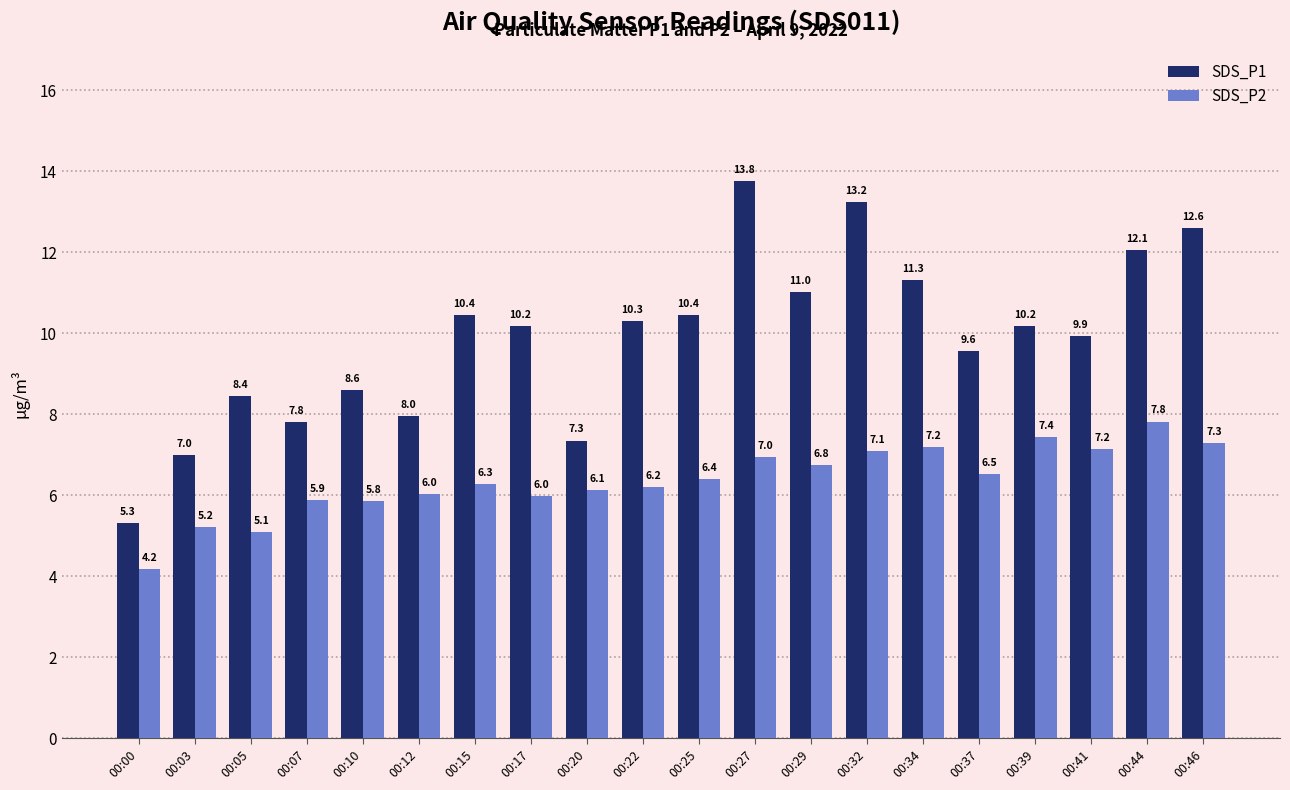

What is the sum of the SDS_P2 values at 00:12 and 00:10?

11.9